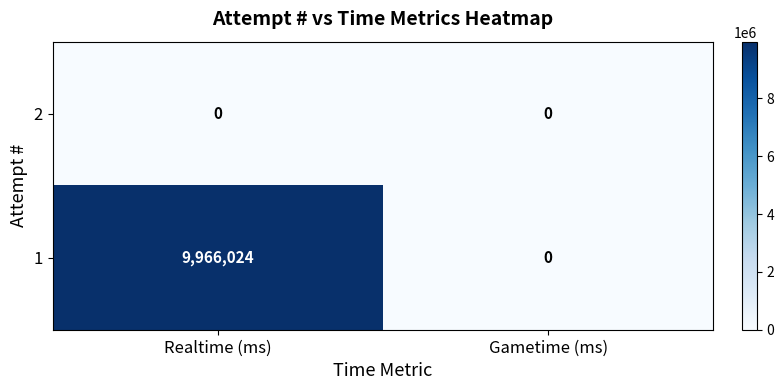

List the series in order of their overall mean, lowest first.

2, 1